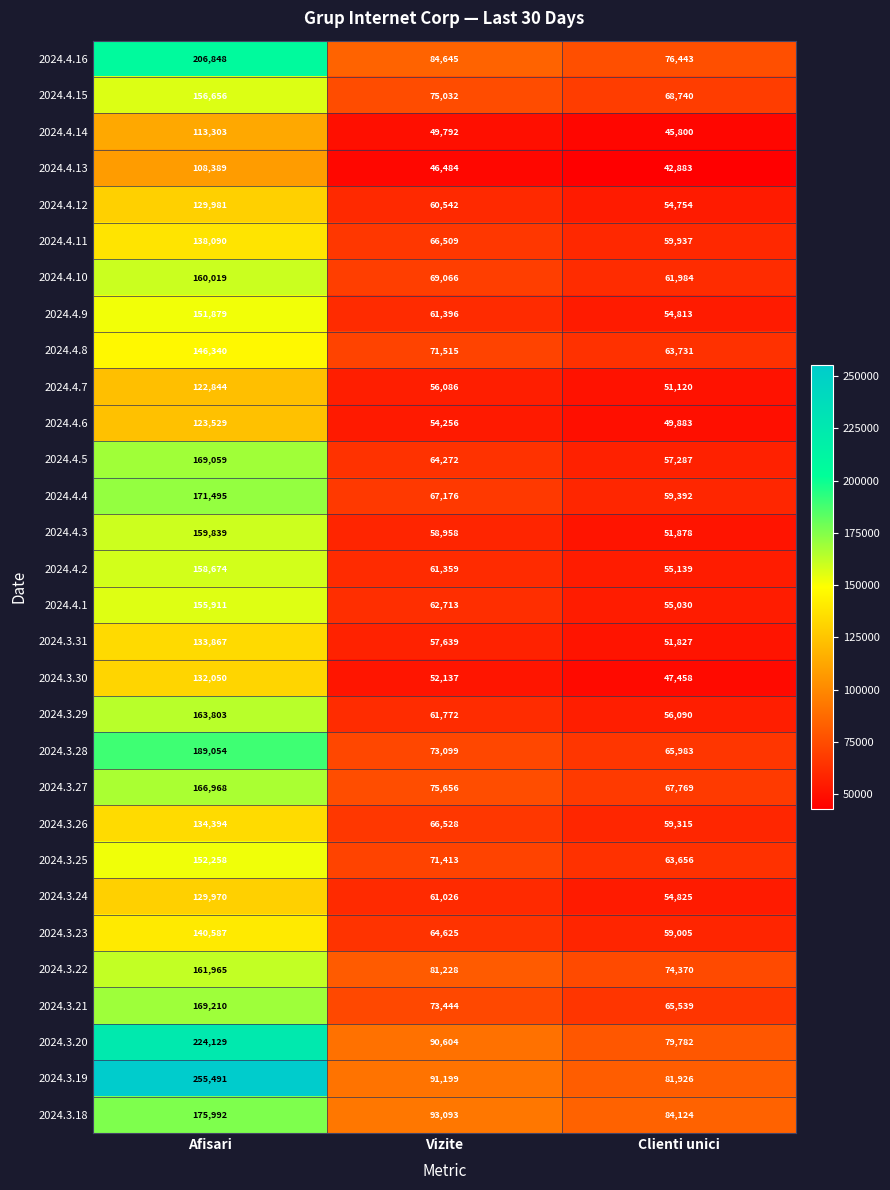

Which label corresponds to the largest value in the chart?

Afisari